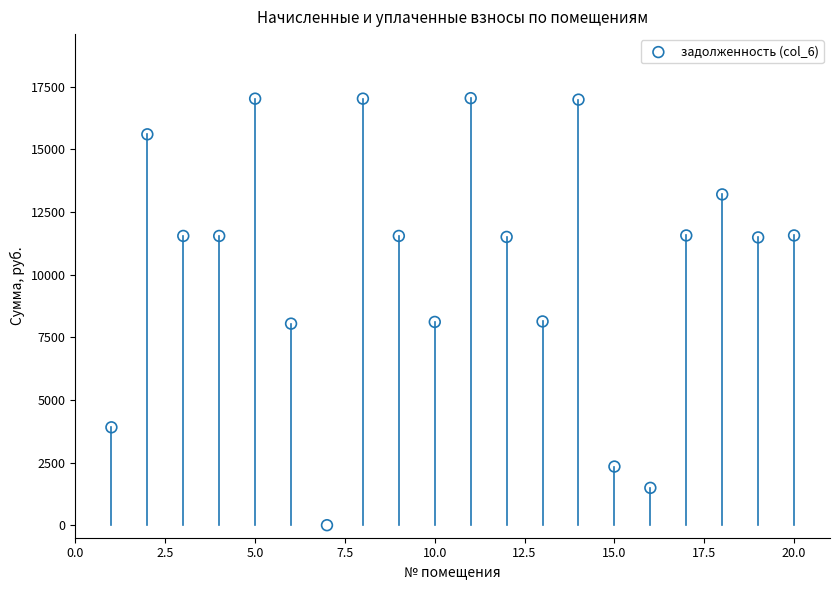

What is the range of X values (max minus min)?

19.0